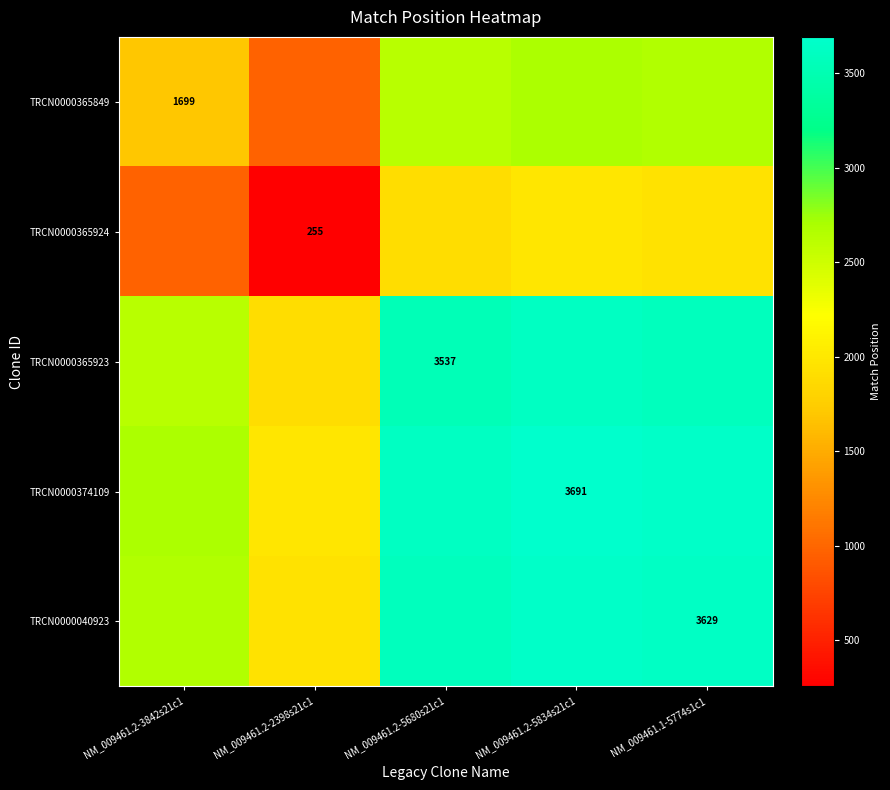

Is the value of TRCN0000365924 at NM_009461.2-2398s21c1 greater than the value of TRCN0000365849 at NM_009461.2-3842s21c1?

No